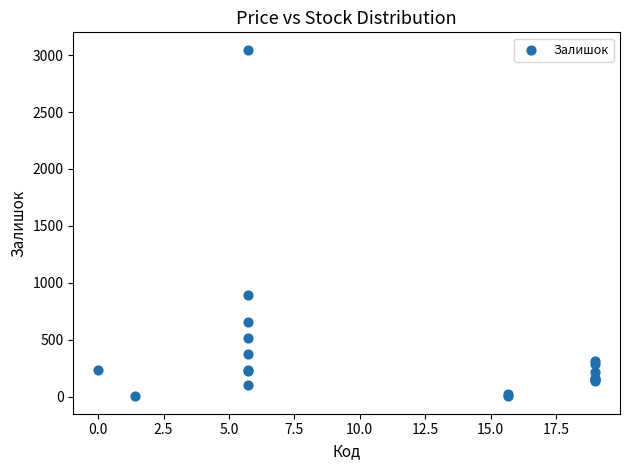

What Y value in the scatter plot is closest to 1525?

894